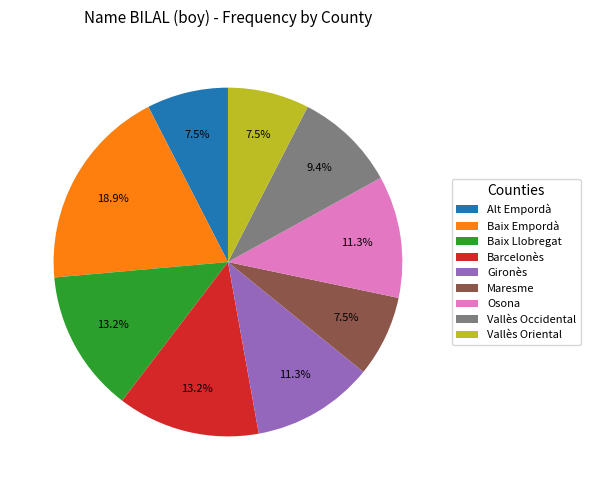

Count the number of slices in the pie.

9